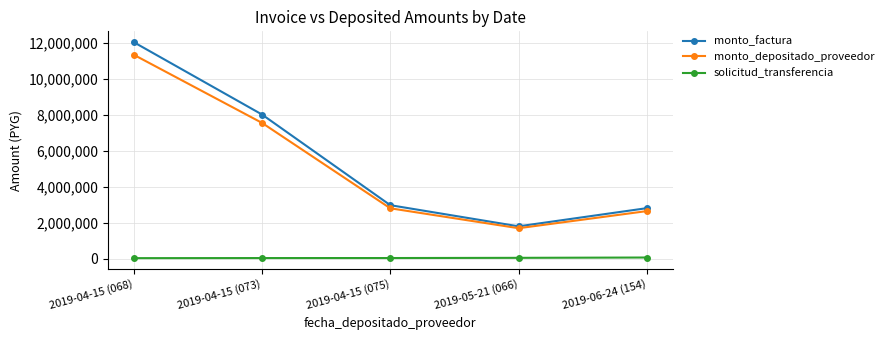

List the labels in order of monto_depositado_proveedor value, smallest first.

2019-05-21 (066), 2019-06-24 (154), 2019-04-15 (075), 2019-04-15 (073), 2019-04-15 (068)